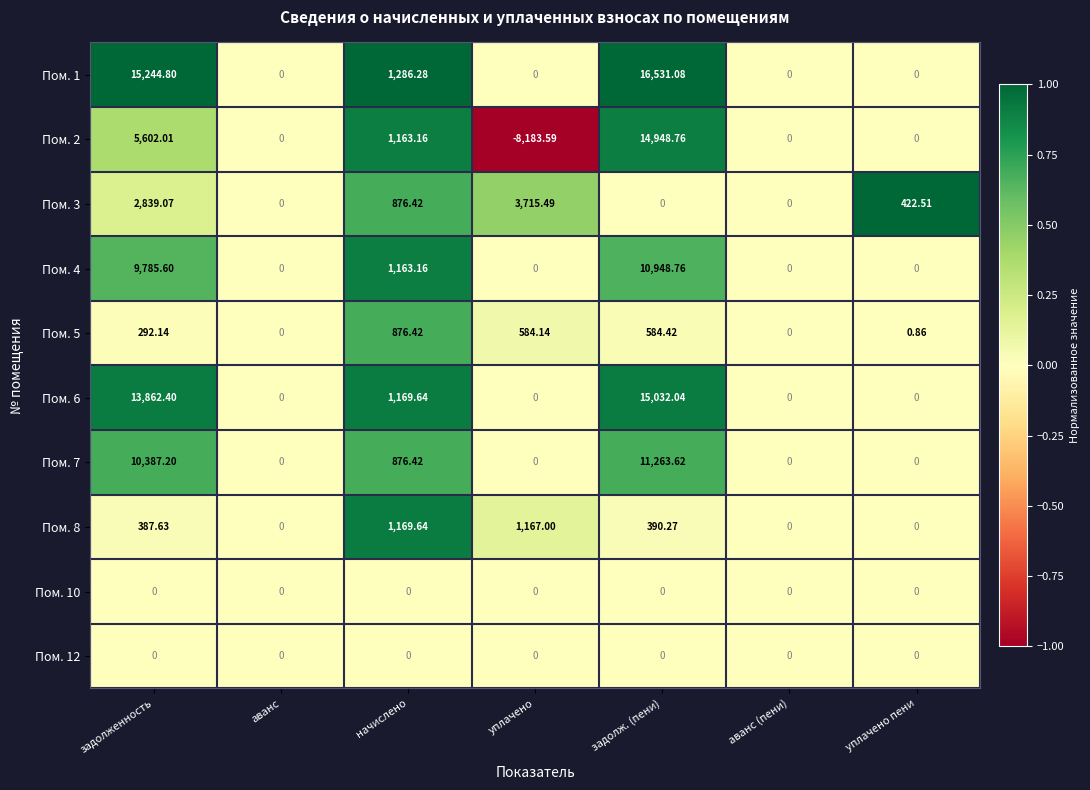

Count the number of data series in this chart.

10